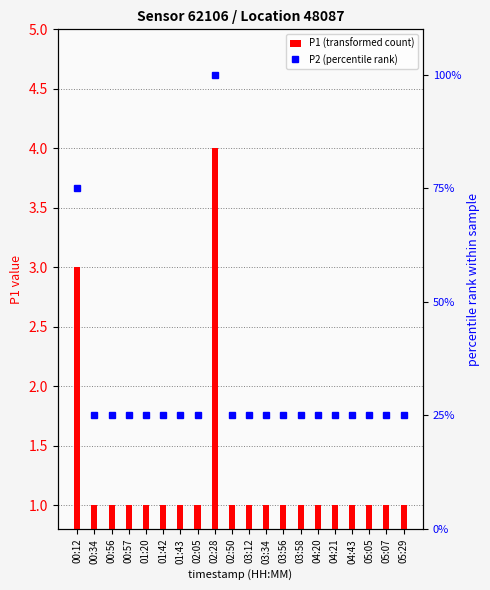

What are all the series names shown in the legend?

P1 (transformed count), P2 (percentile rank)